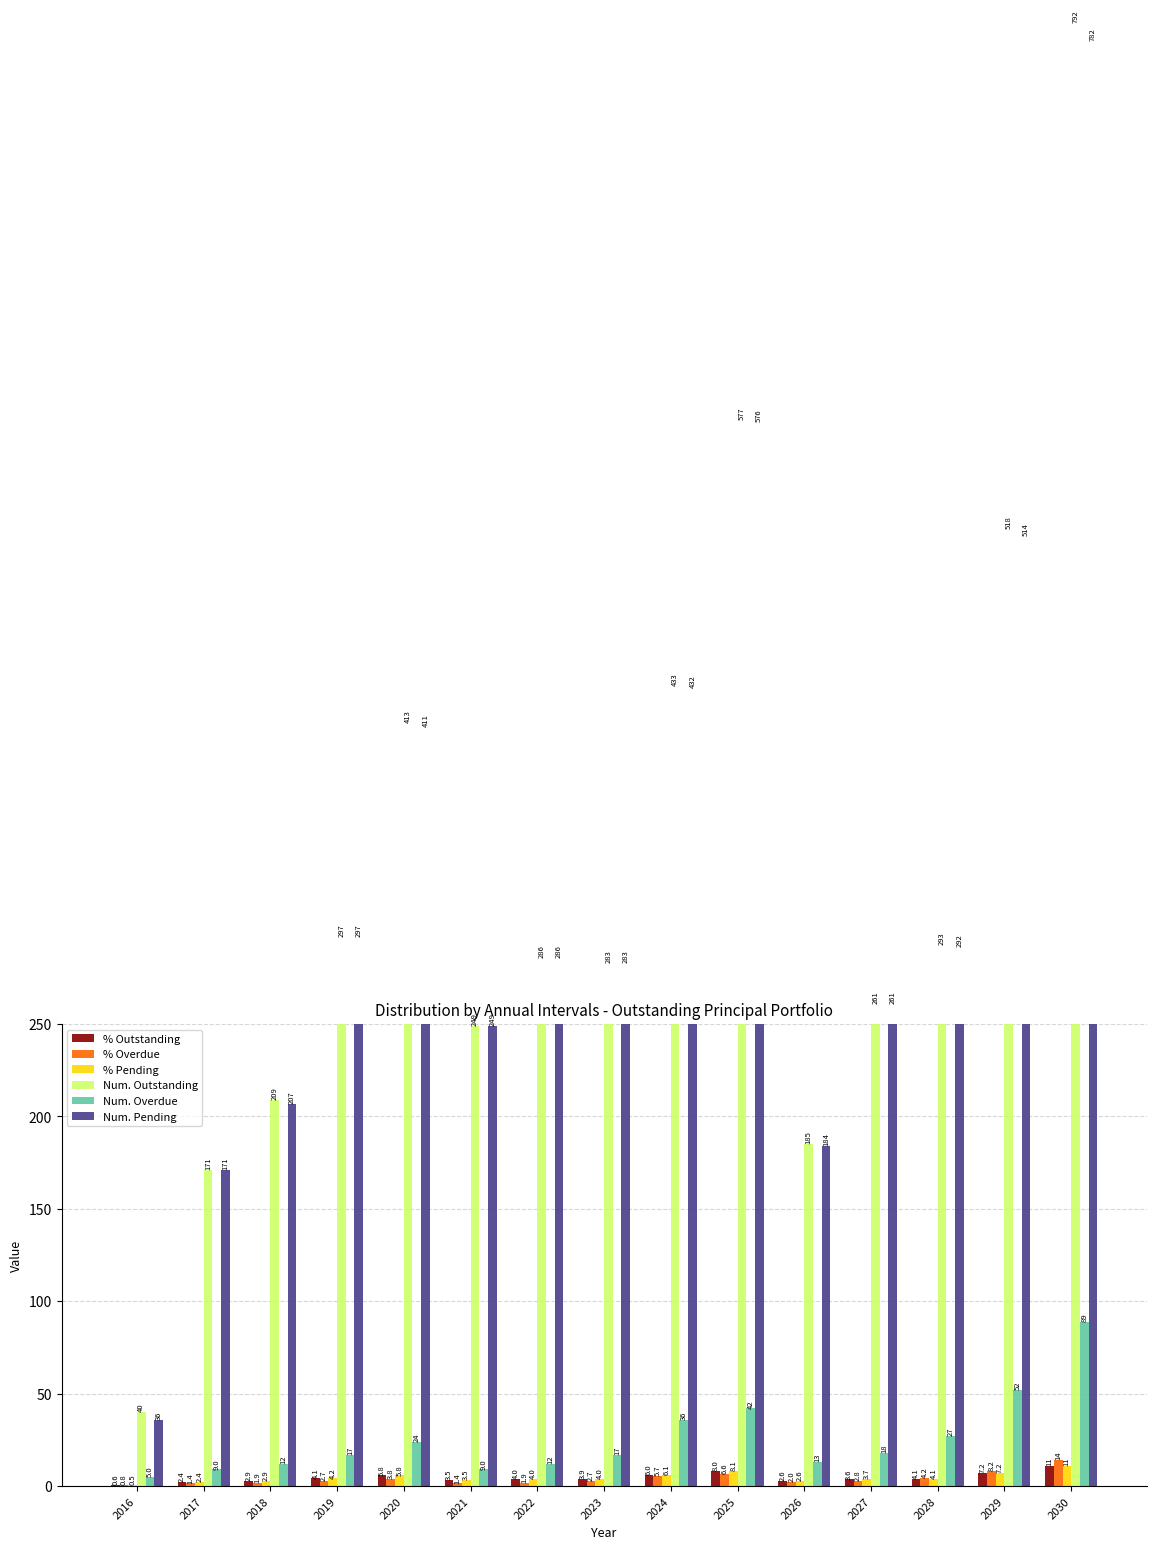

Between 2022 and 2027, which series saw the biggest shift?

Num. Outstanding